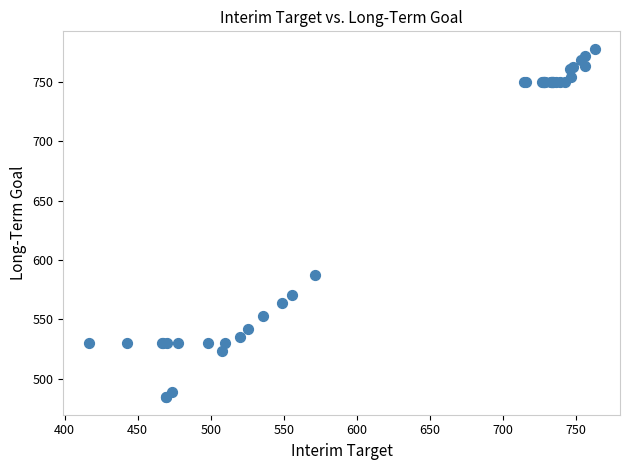

What Y value in the scatter plot is closest to 631?

587.7